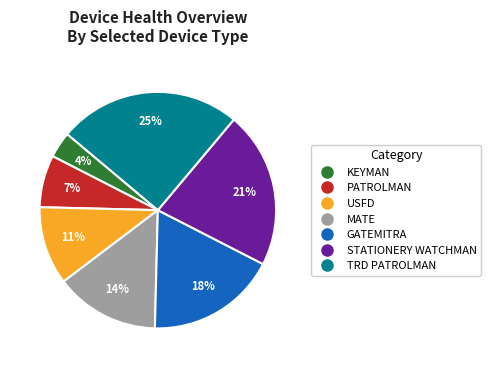

Between PATROLMAN and KEYMAN, which is larger?

PATROLMAN